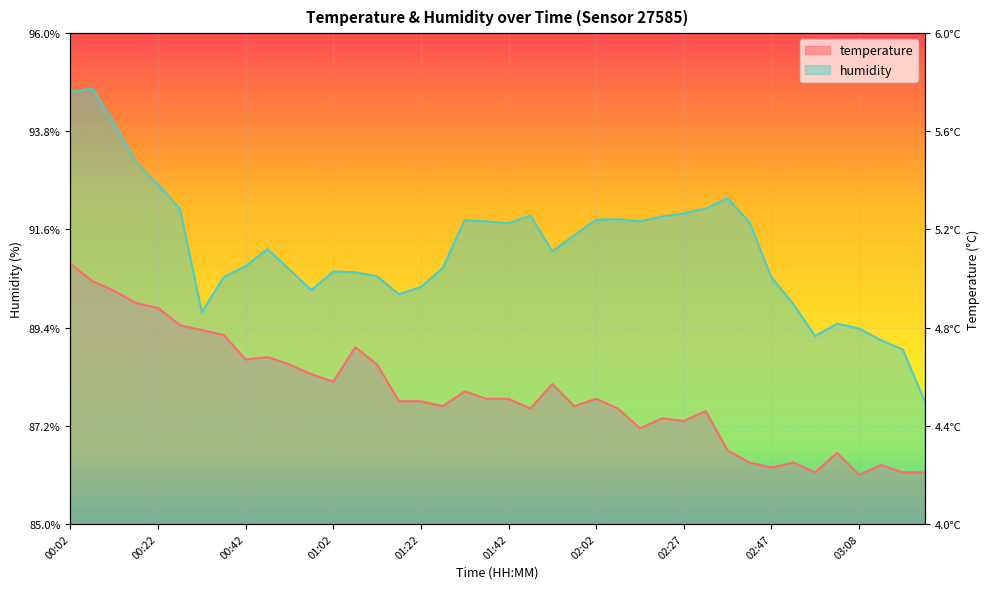

Rank the series by their maximum value, from lowest to highest.

temperature, humidity